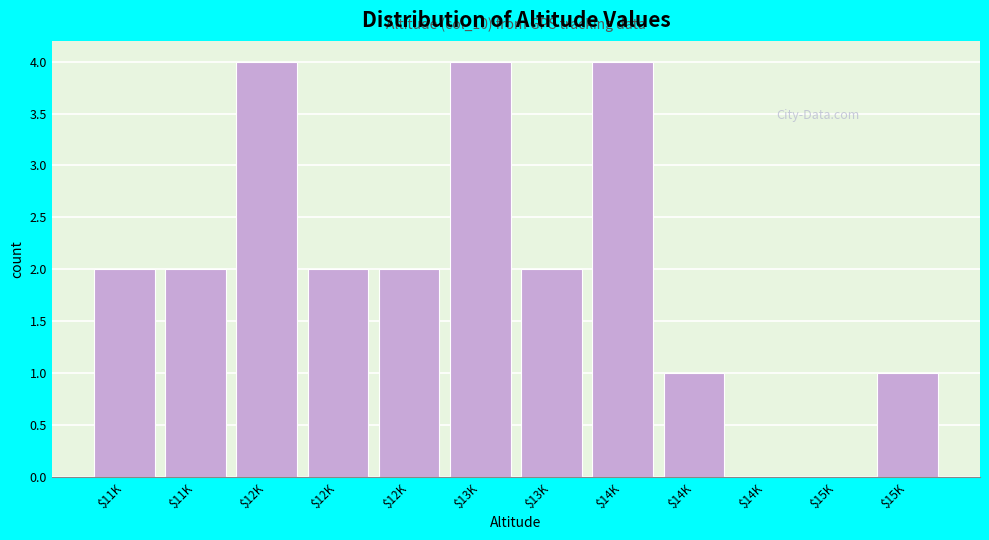

How many data points does each series have?

12